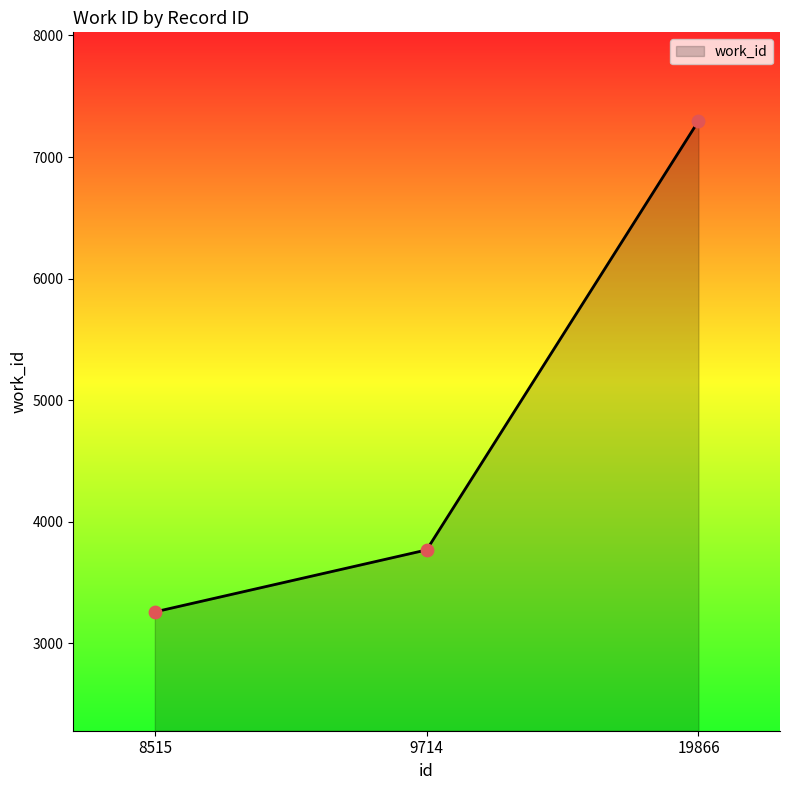

Approximately how many times larger is the value at 19866 compared to 8515?

2.2